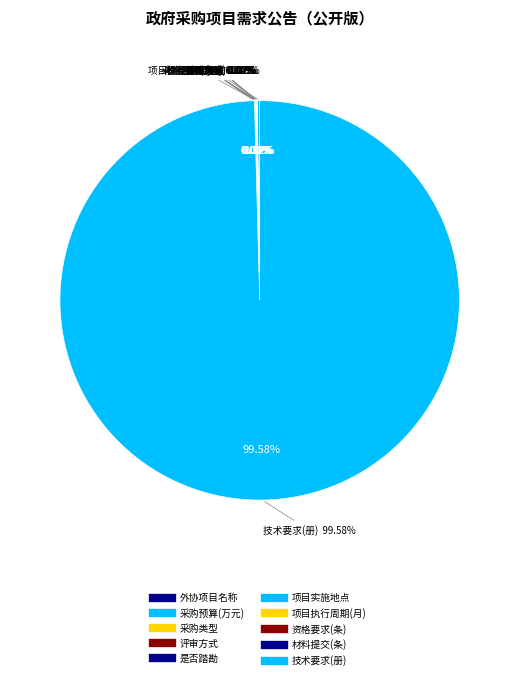

Rank the categories by value from lowest to highest.

外协项目名称, 采购类型, 评审方式, 是否踏勘, 项目实施地点, 资格要求, 报名时需提交的材料, 项目执行周期, 采购预算, 技术（成果）要求